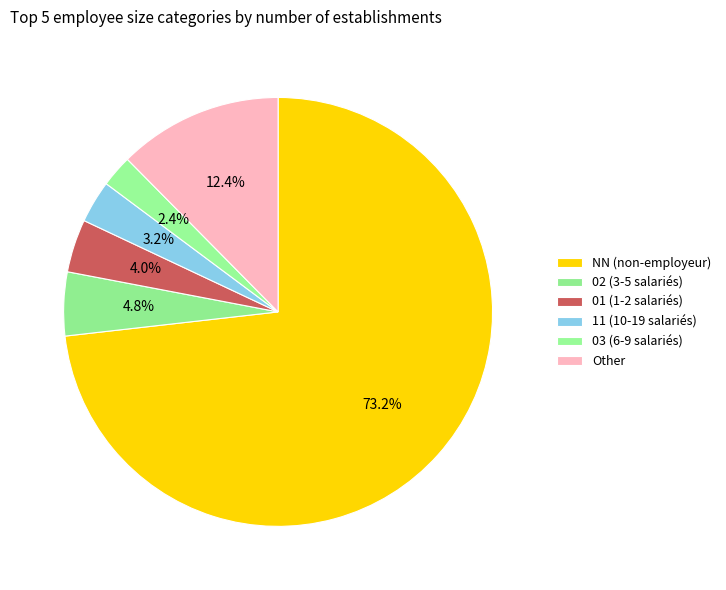

How many segments does this pie chart have?

6